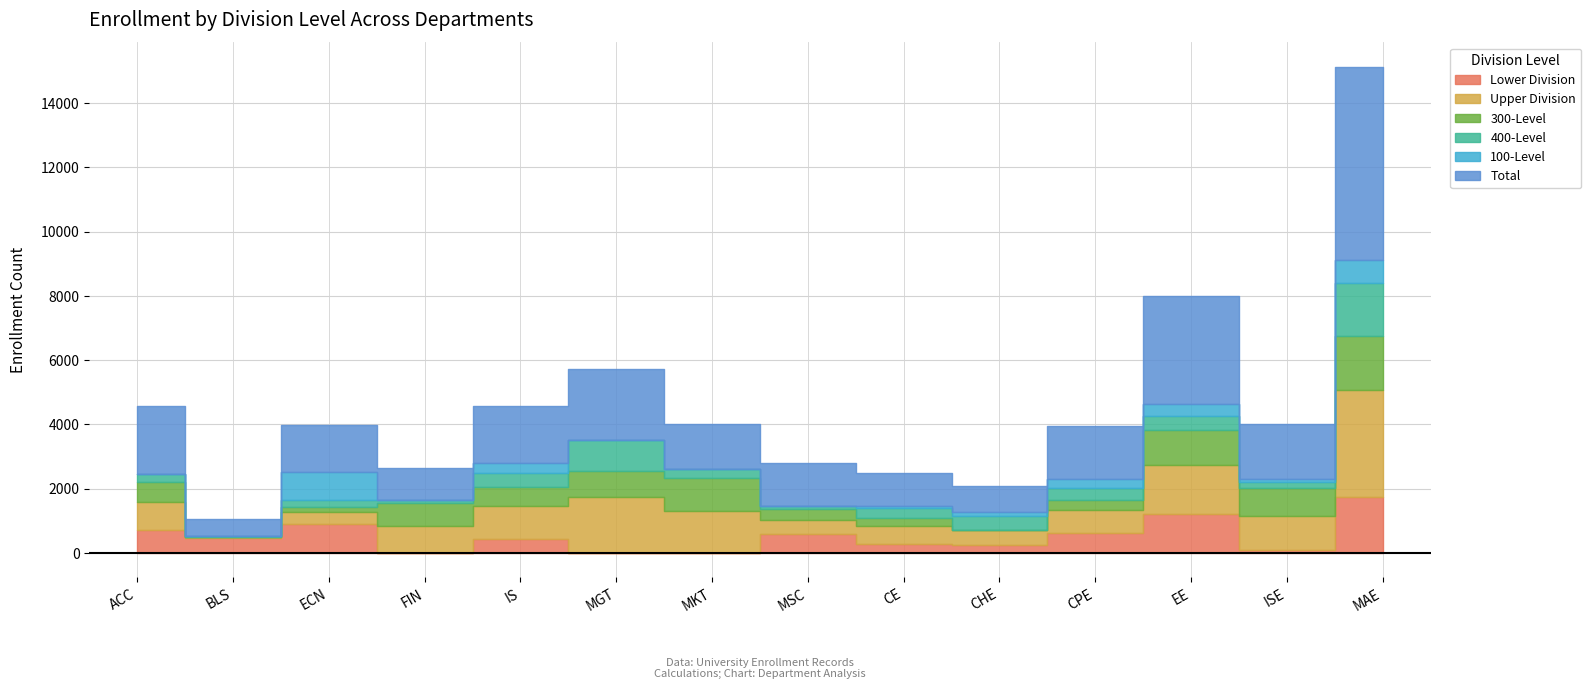

At which category is the sum across all series the highest?

MAE